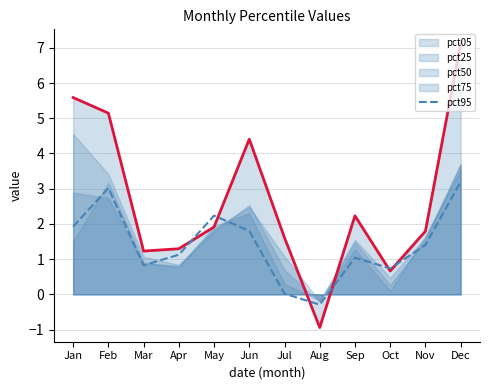

What is the value of the 9th point from the left?

1.0